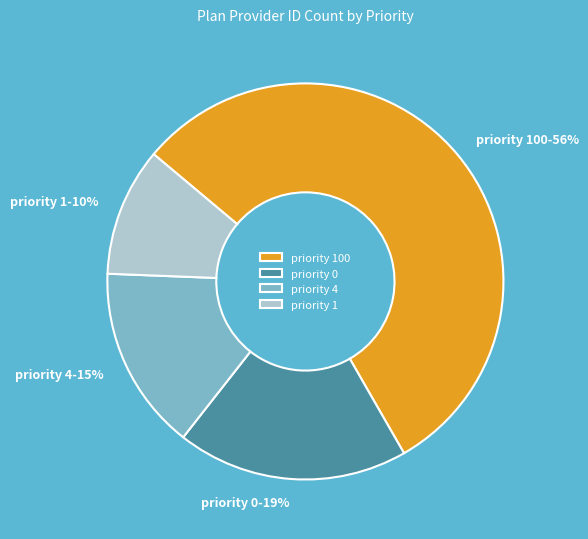

Is it true that priority 1 is 10% of the pie?

True